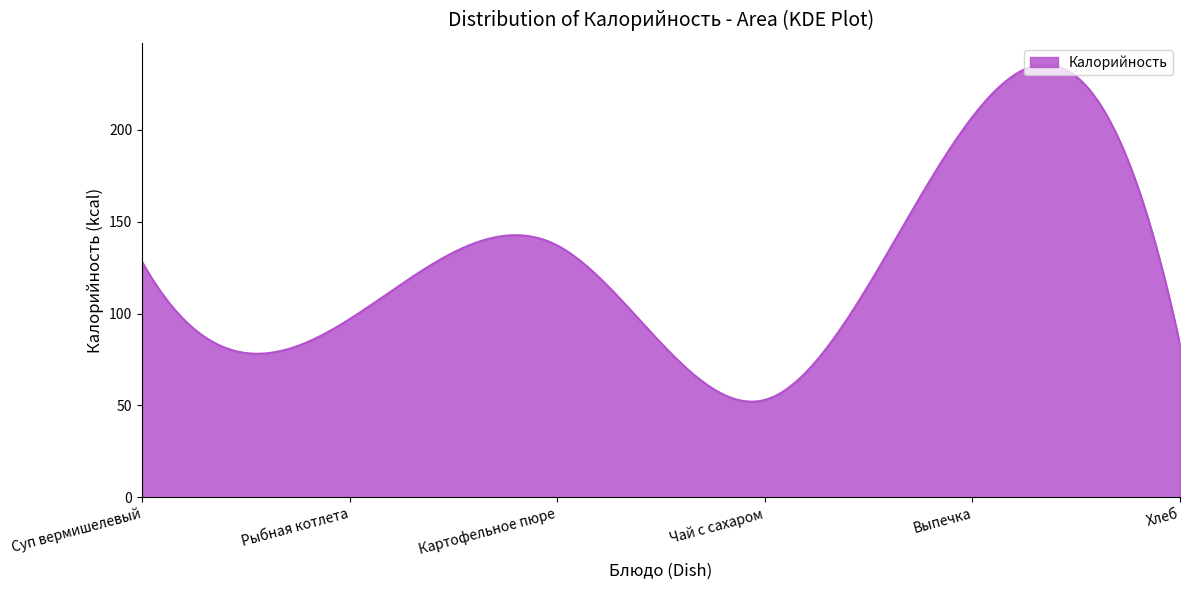

What is the minimum value shown in the chart?

52.1